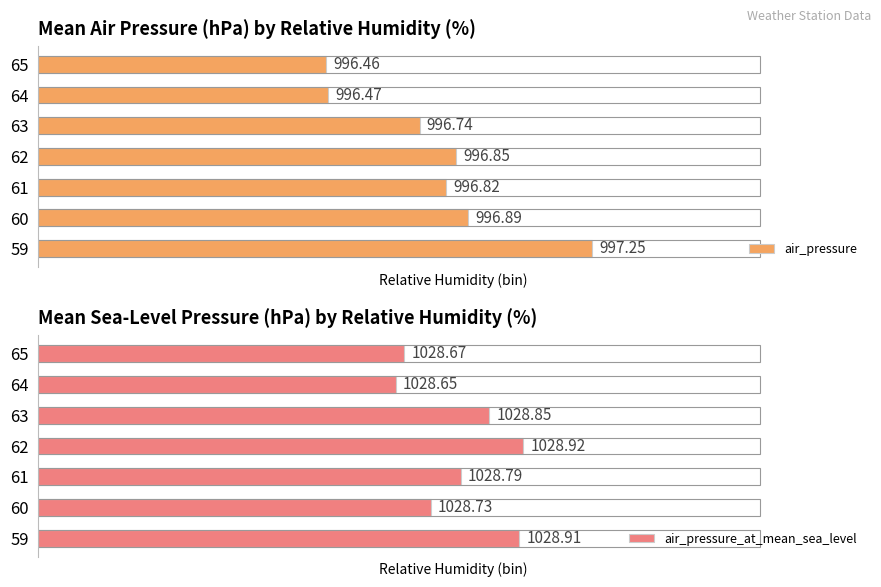

Does the chart contain any negative values?

No